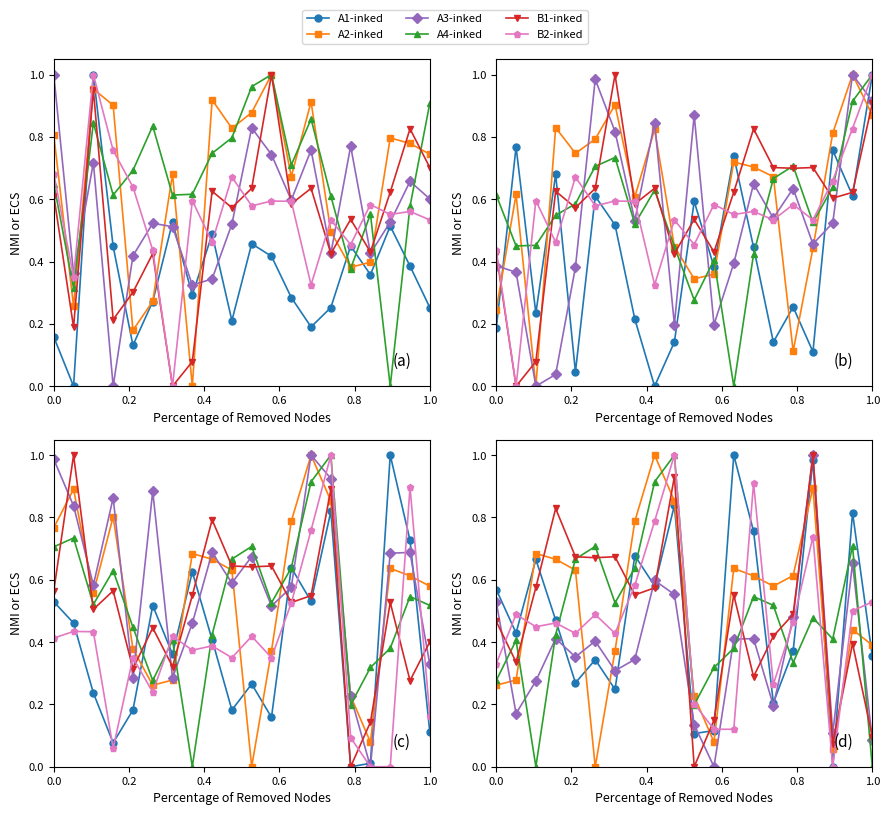

What is the difference between the maximum and minimum values in the A4-inked series?

1.0